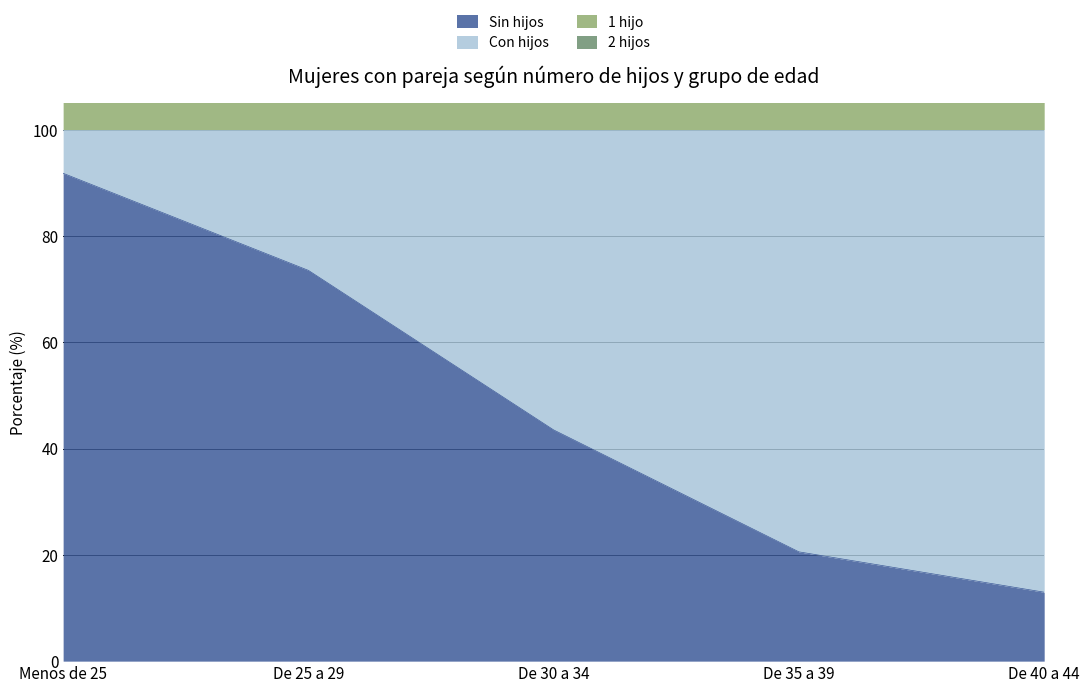

Which category has the highest value in the Sin hijos series?

Menos de 25